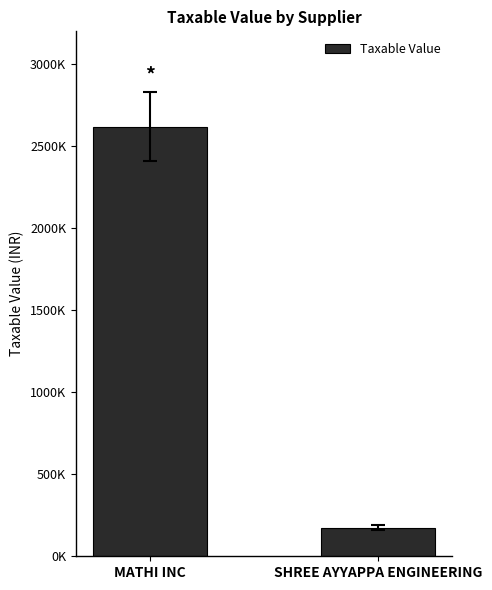

Are the bars horizontal?

No